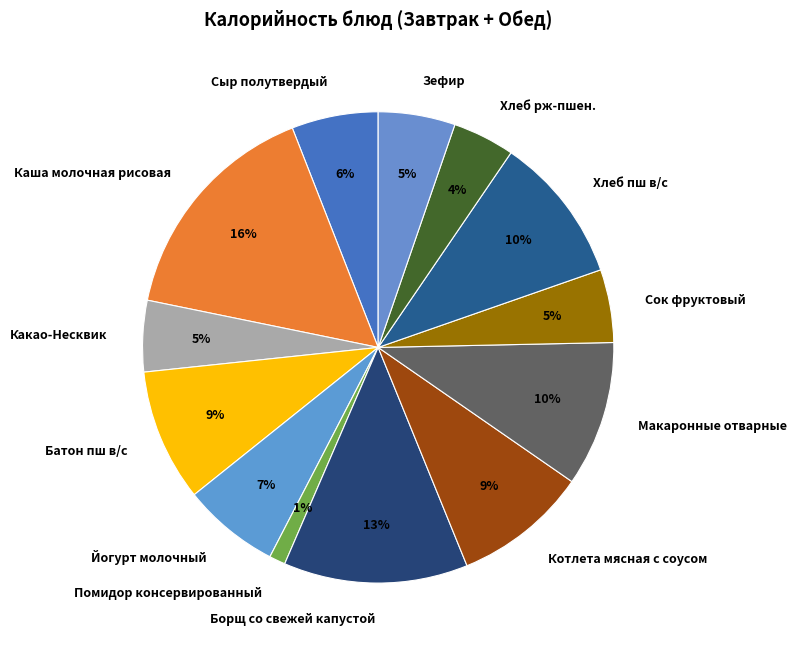

How many segments does this pie chart have?

13